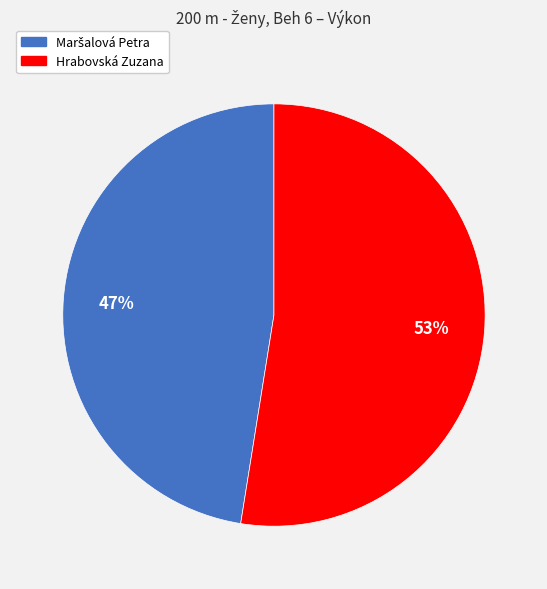

Is there any slice that represents more than half of the pie?

Yes